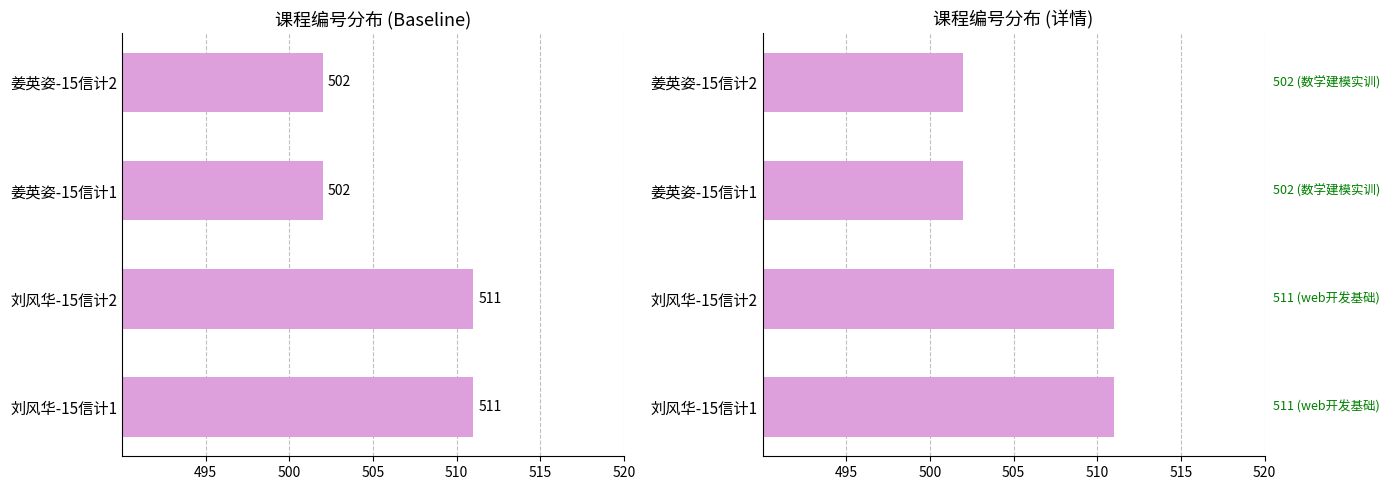

How many data points does each series have?

4